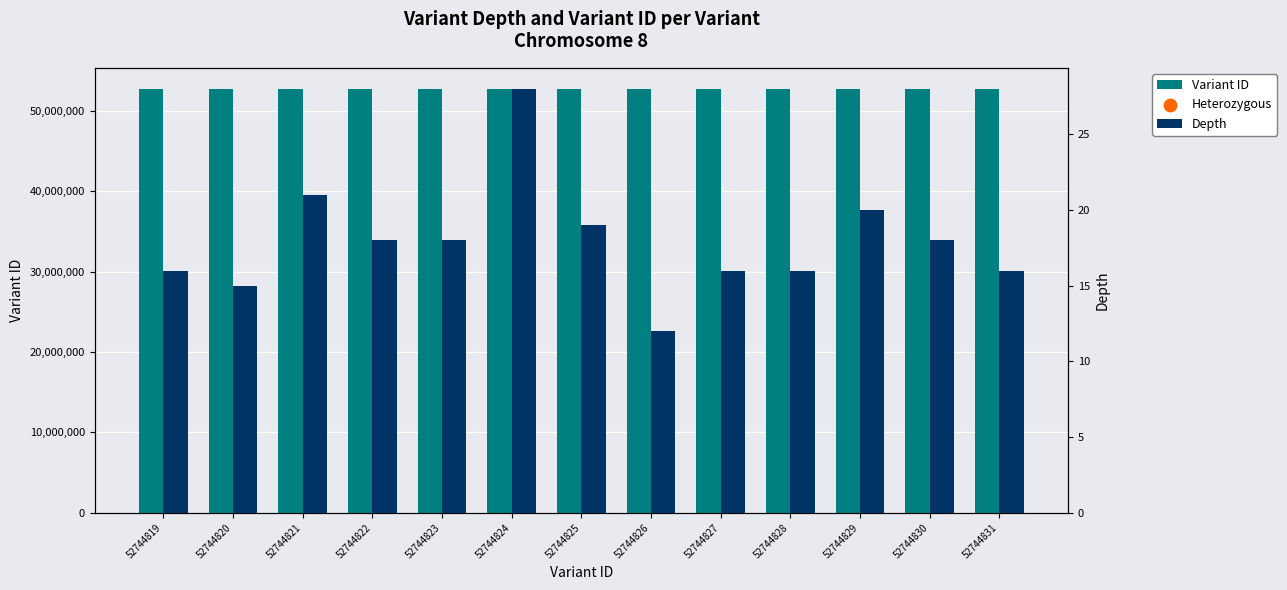

Which series reaches the maximum Y coordinate?

Variant ID